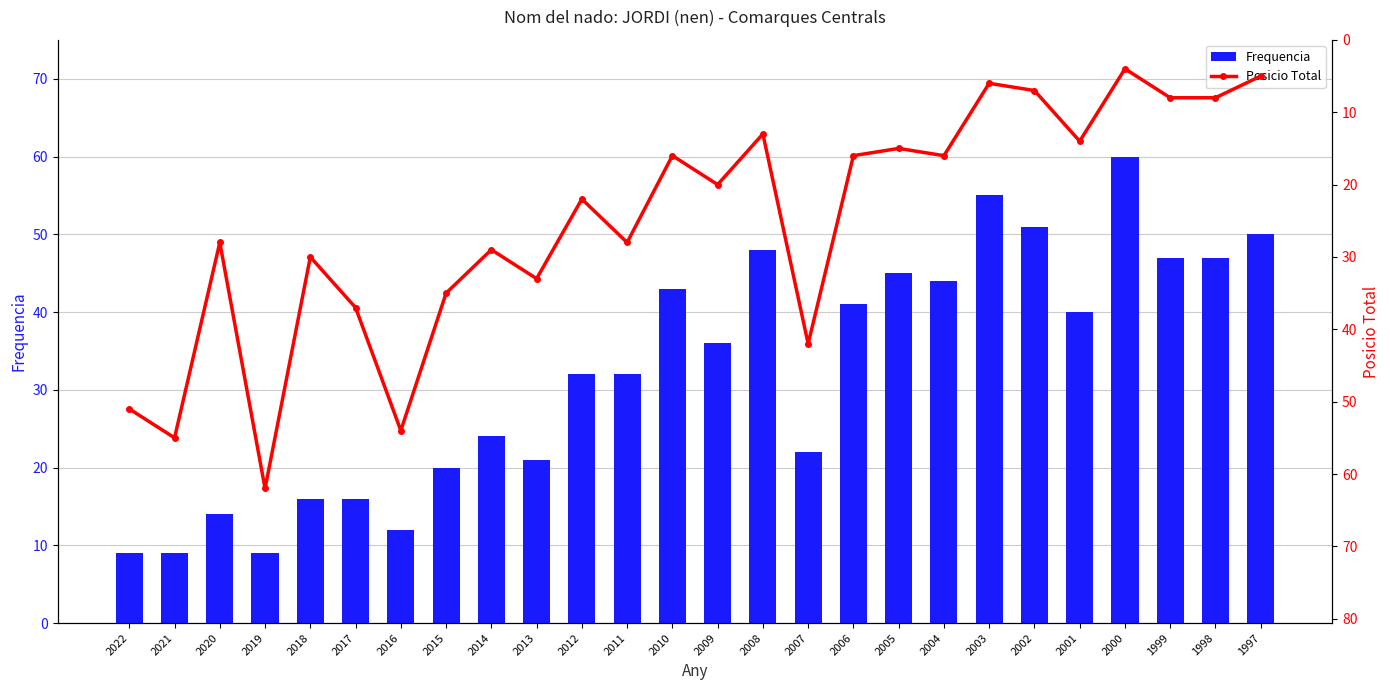

Rank the series at 2009 from highest to lowest value.

Frequencia, Posicio Total